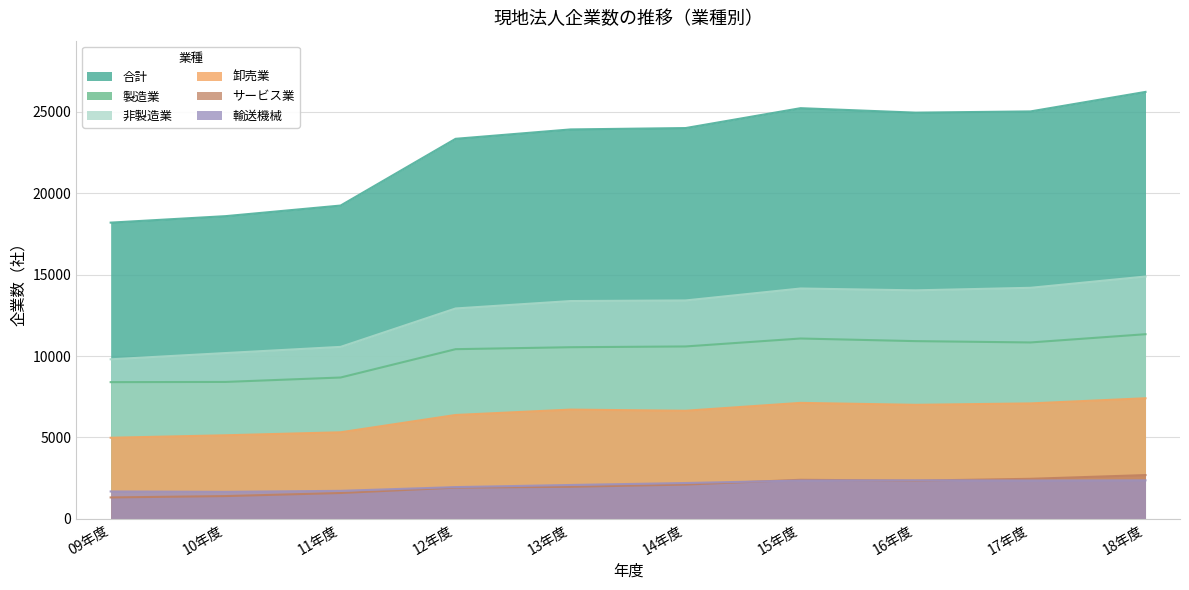

What is the label of the 6th point from the right?

13年度